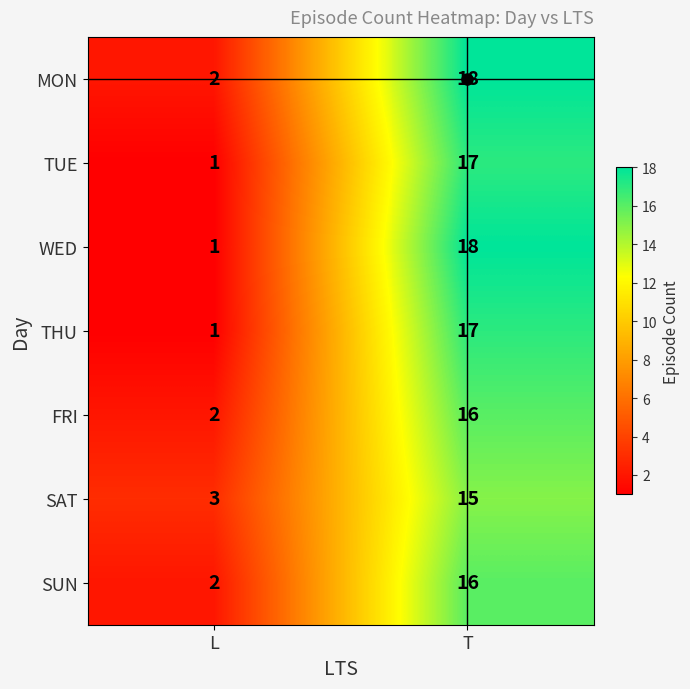

The value of SUN at L is 2. True or false?

True